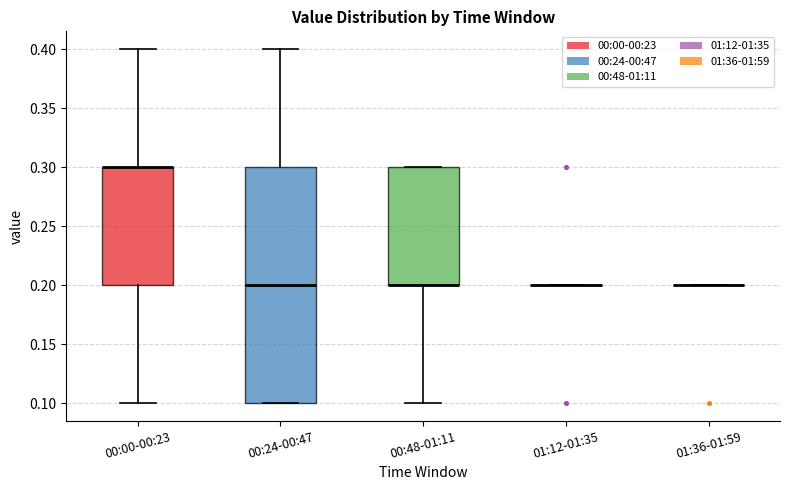

Where does the lower whisker of the box for 00:00-00:23 end on the y-axis? The values are not printed on the chart, so give them approximately, as read against the axis.

0.1